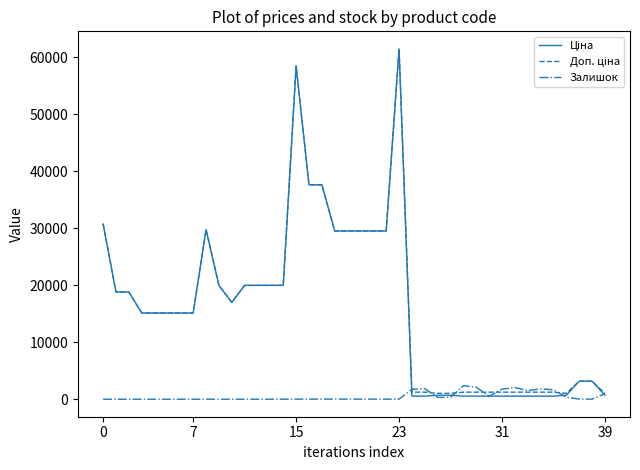

What is the maximum value shown in the chart?

61434.3